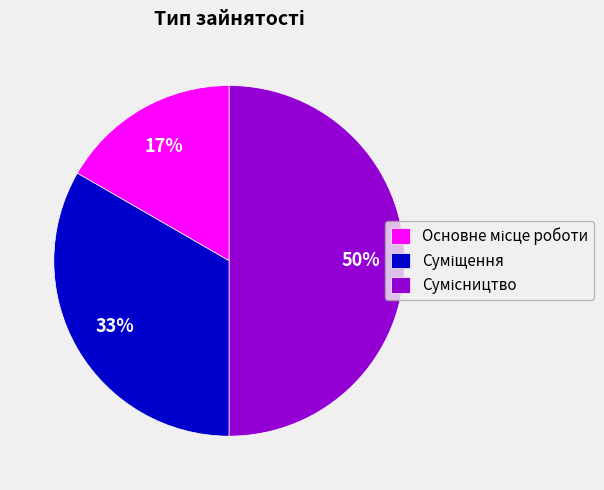

To the nearest percent, what is the average slice percentage?

33%